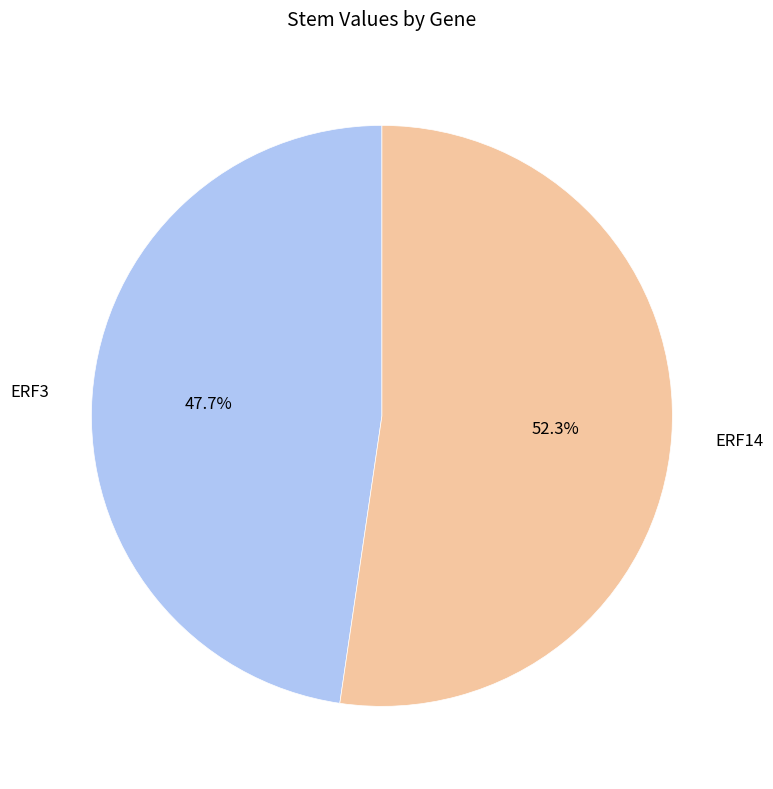

Rank the categories by value from highest to lowest.

ERF14, ERF3